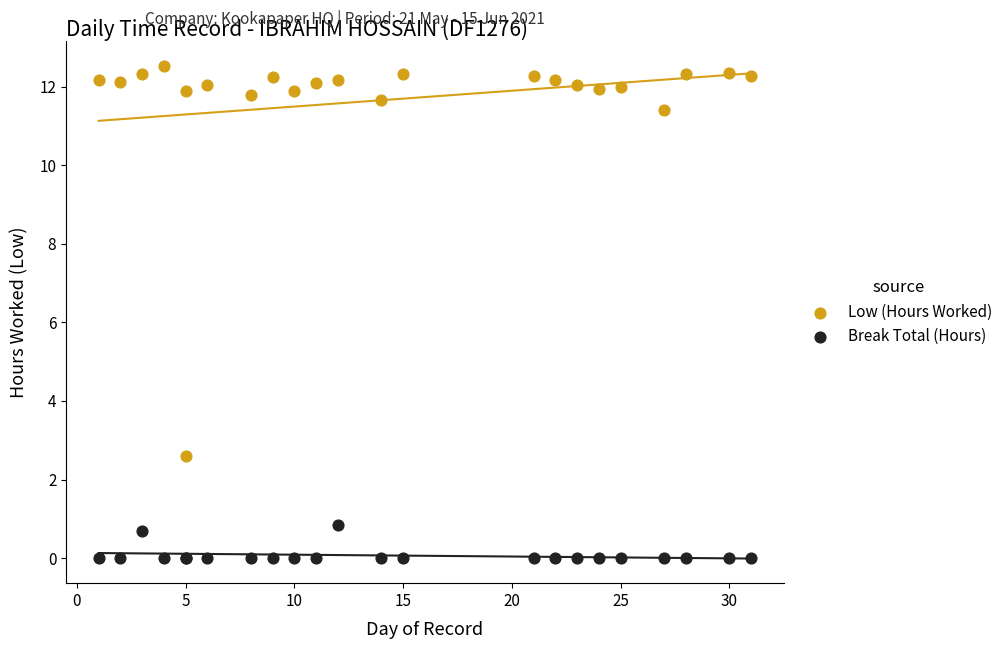

Which series reaches the minimum Y coordinate?

Break Total (Hours)